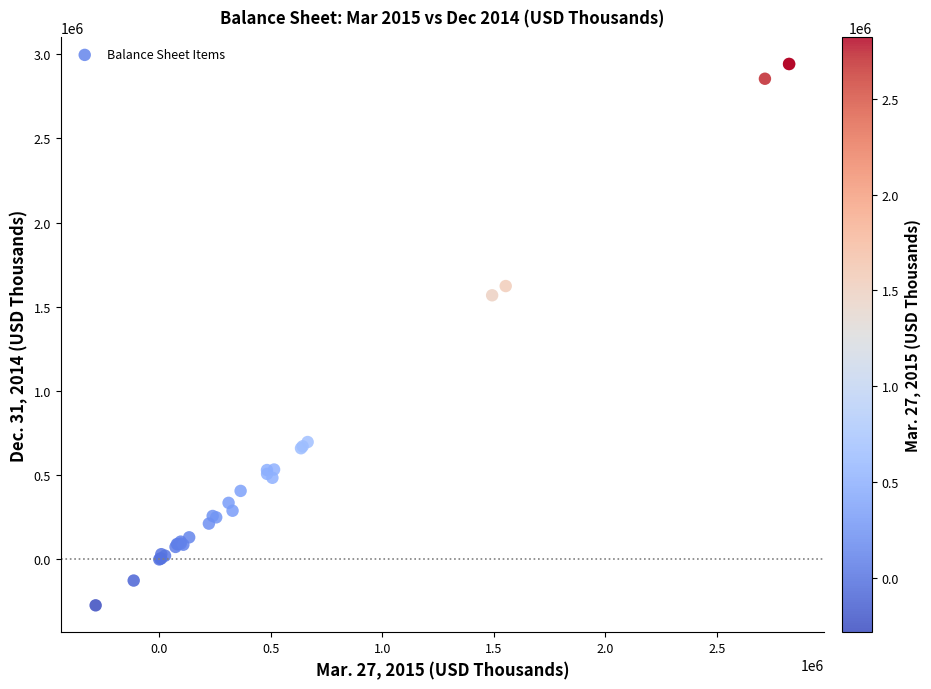

What Y value in the scatter plot is closest to 1334472?

1568234